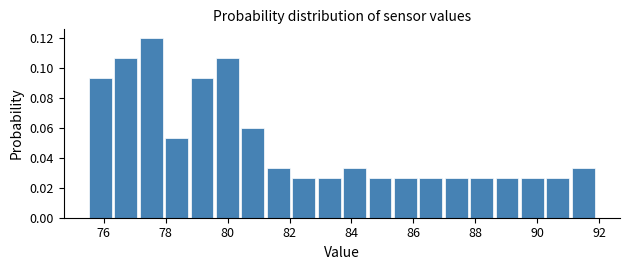

How tall is the bar that spans 82.8 to 83.6 on the x-axis? Neither the bar edges nor the heights are printed on the chart, so give them approximately, as read against the axes.

0.026